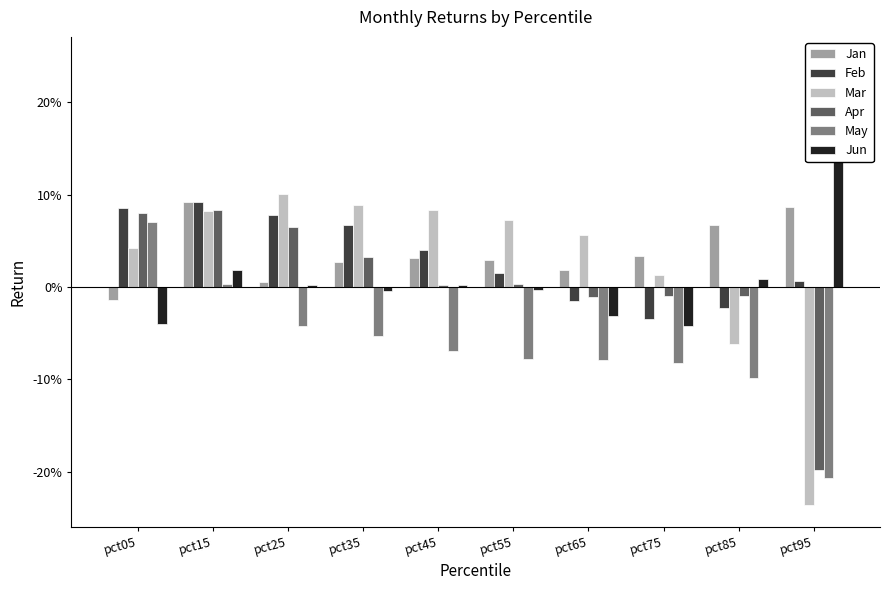

How many distinct data groups are displayed?

6